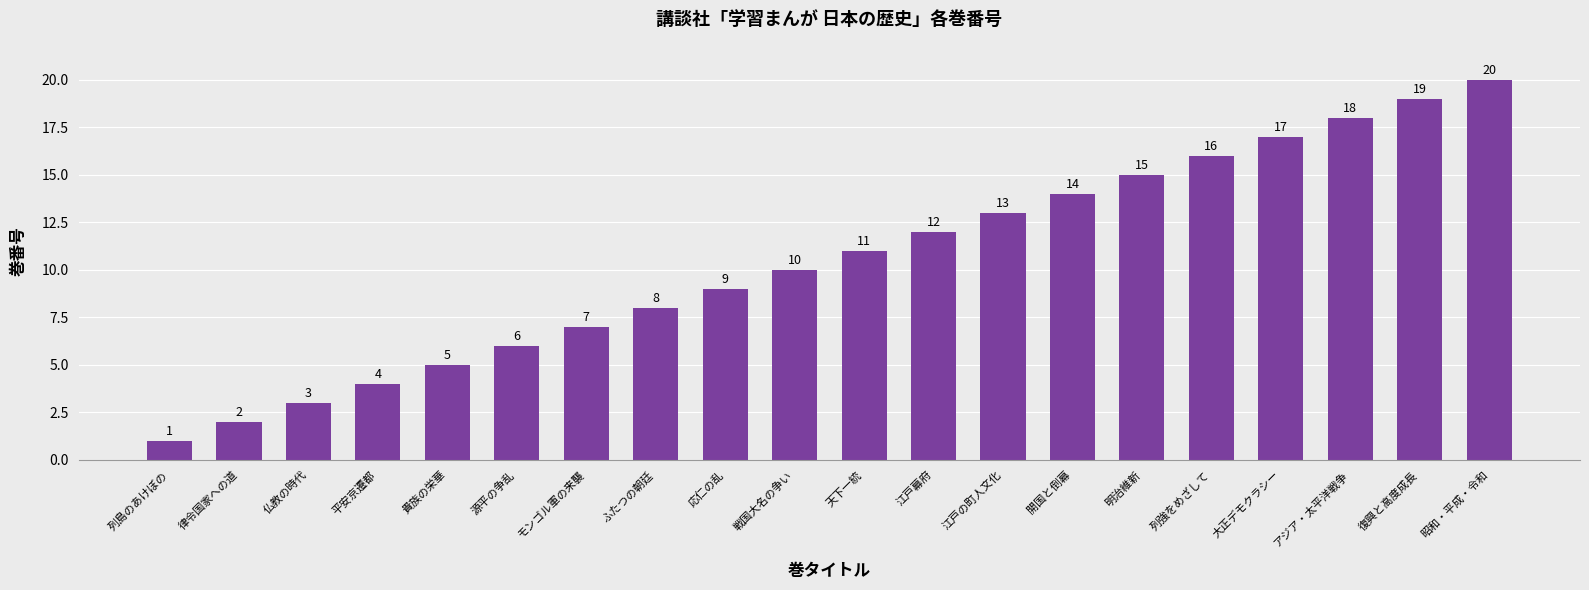

At which category does the chart reach its minimum across all series?

列島のあけぼの